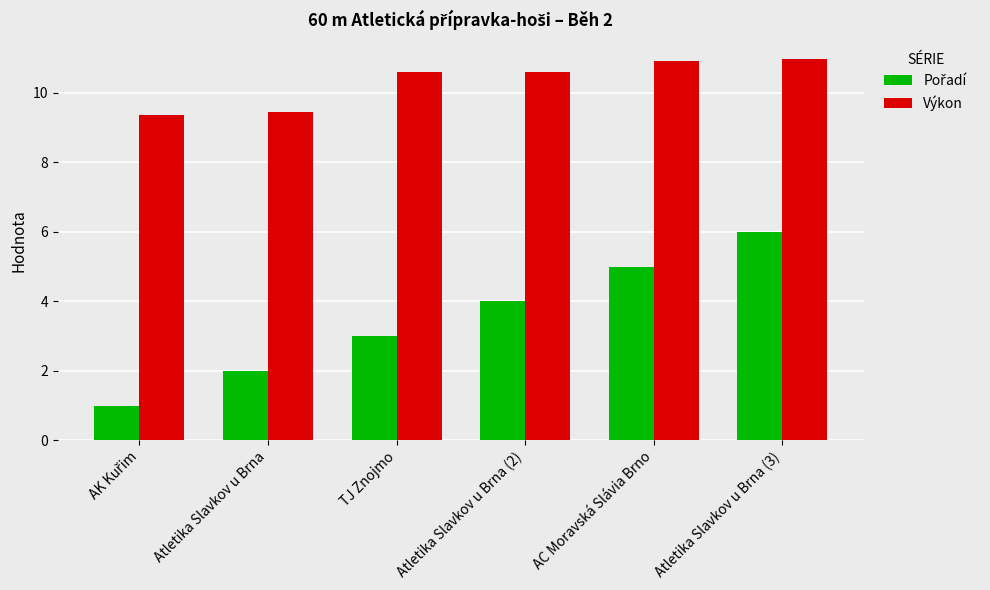

Where does the Výkon series first go above 10?

TJ Znojmo